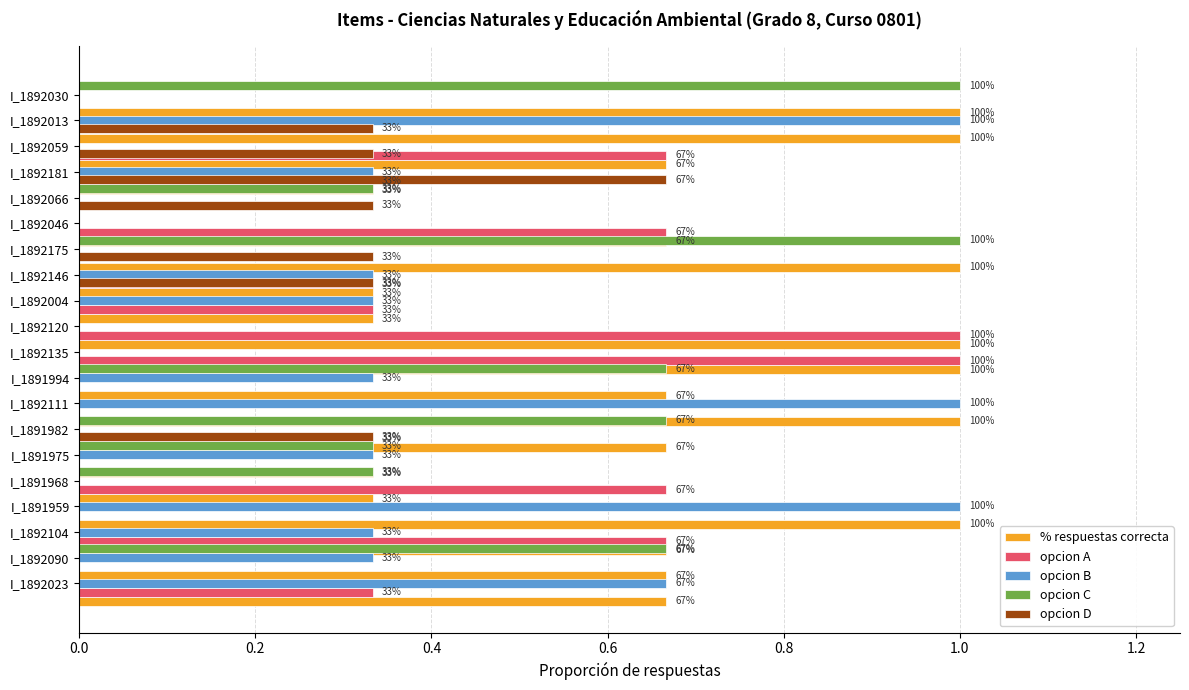

How many values in the opcion D series exceed 0?

7